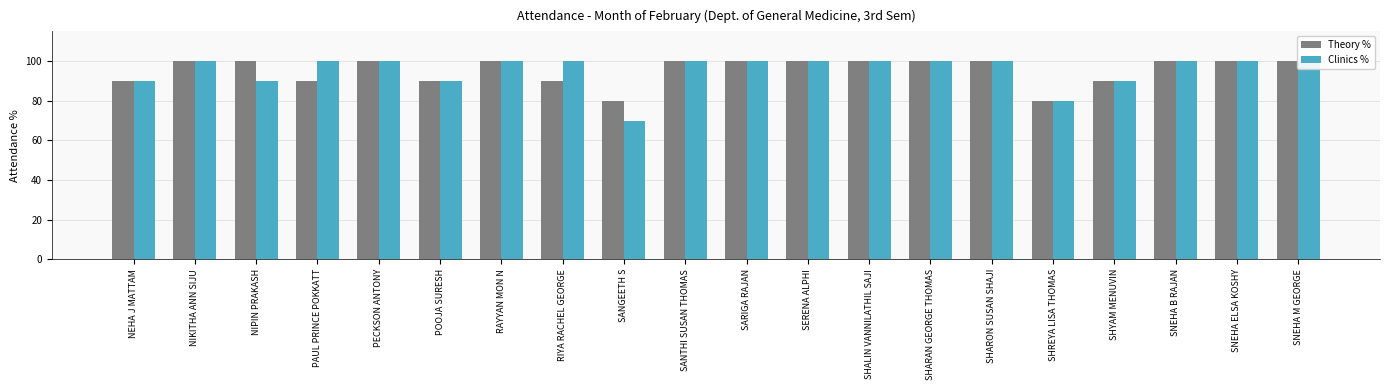

Between RIYA RACHEL GEORGE and SHALIN VANNILATHIL SAJI, which series saw the biggest shift?

Theory %